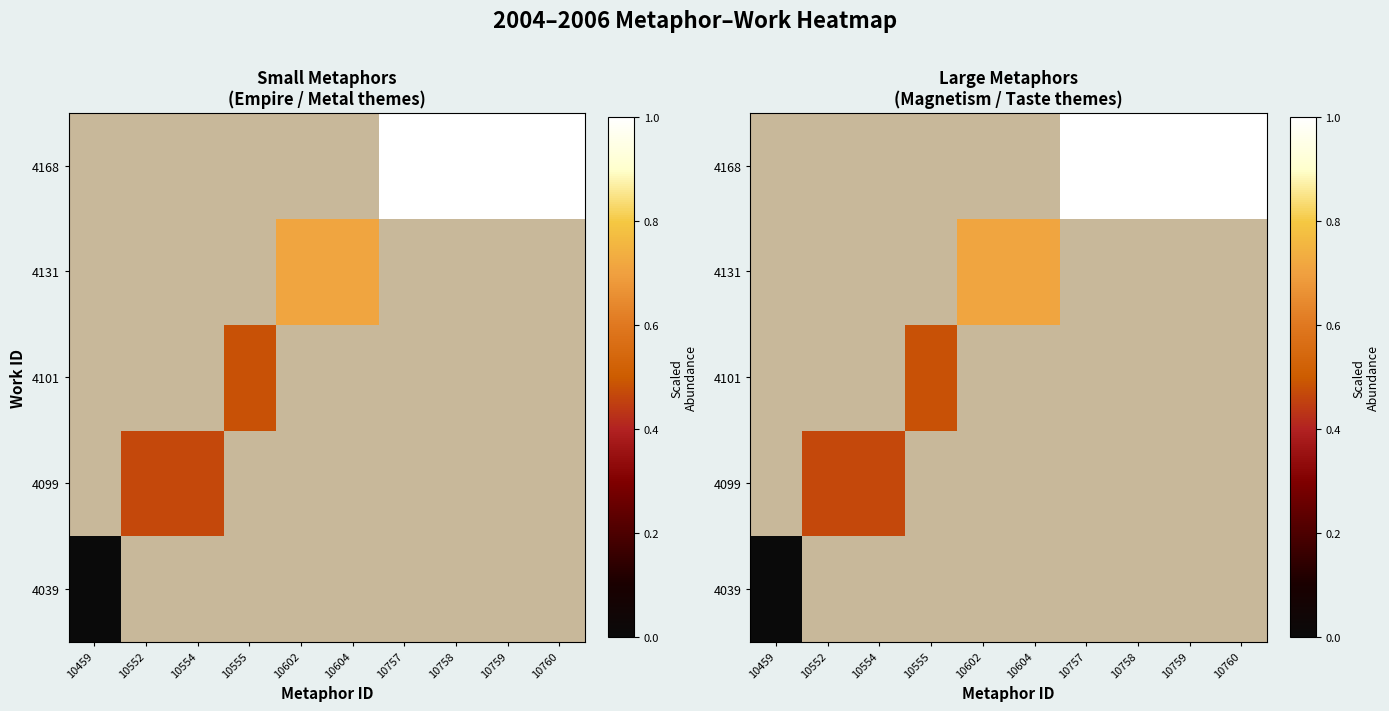

How many categories are shown in the chart?

10